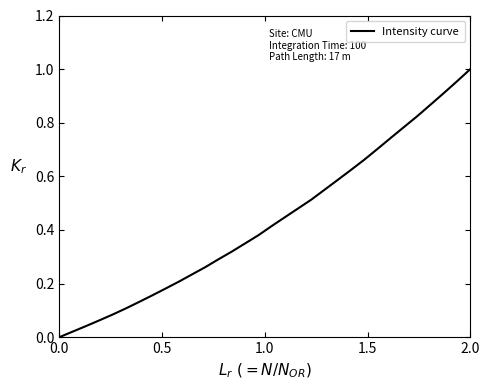

Is this an area chart (filled region under the line)?

No